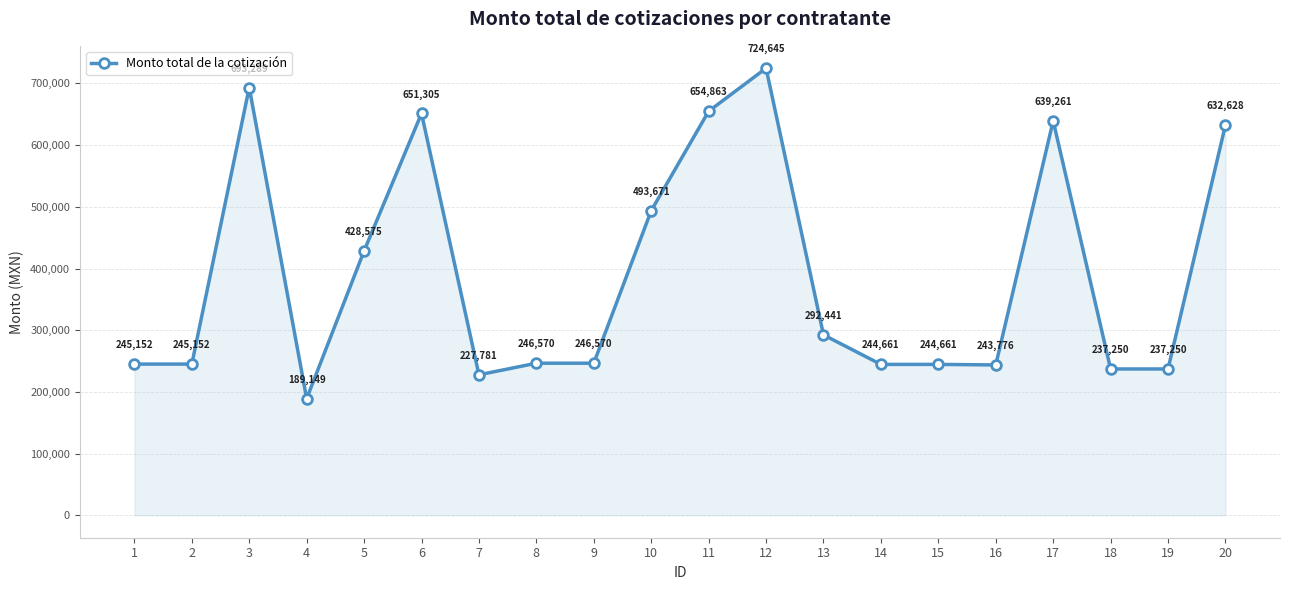

What is the maximum value shown in the chart?

724645.1